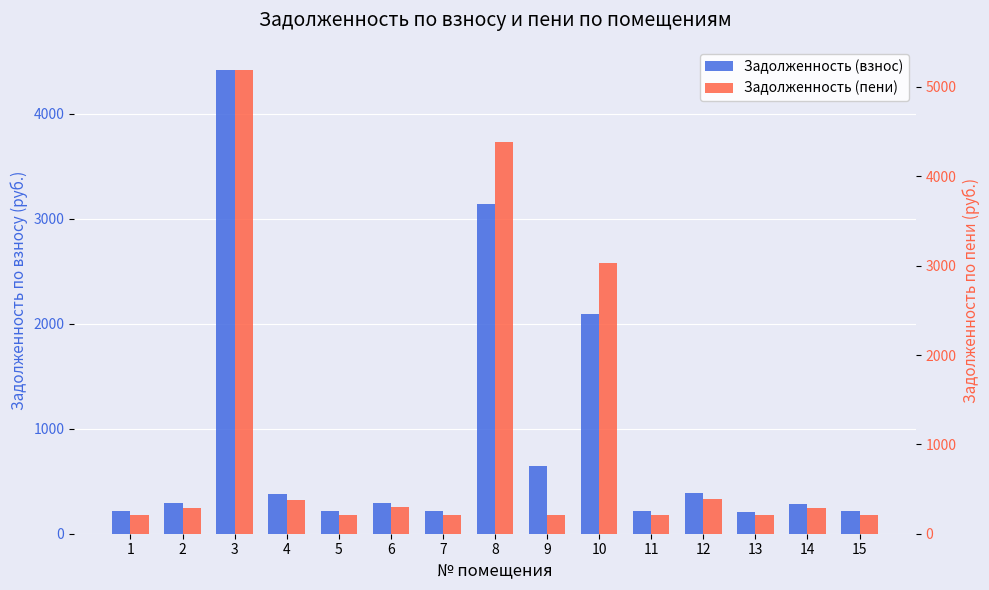

What is the value of the Задолженность (взнос) bar at the 4th from the left?

382.9